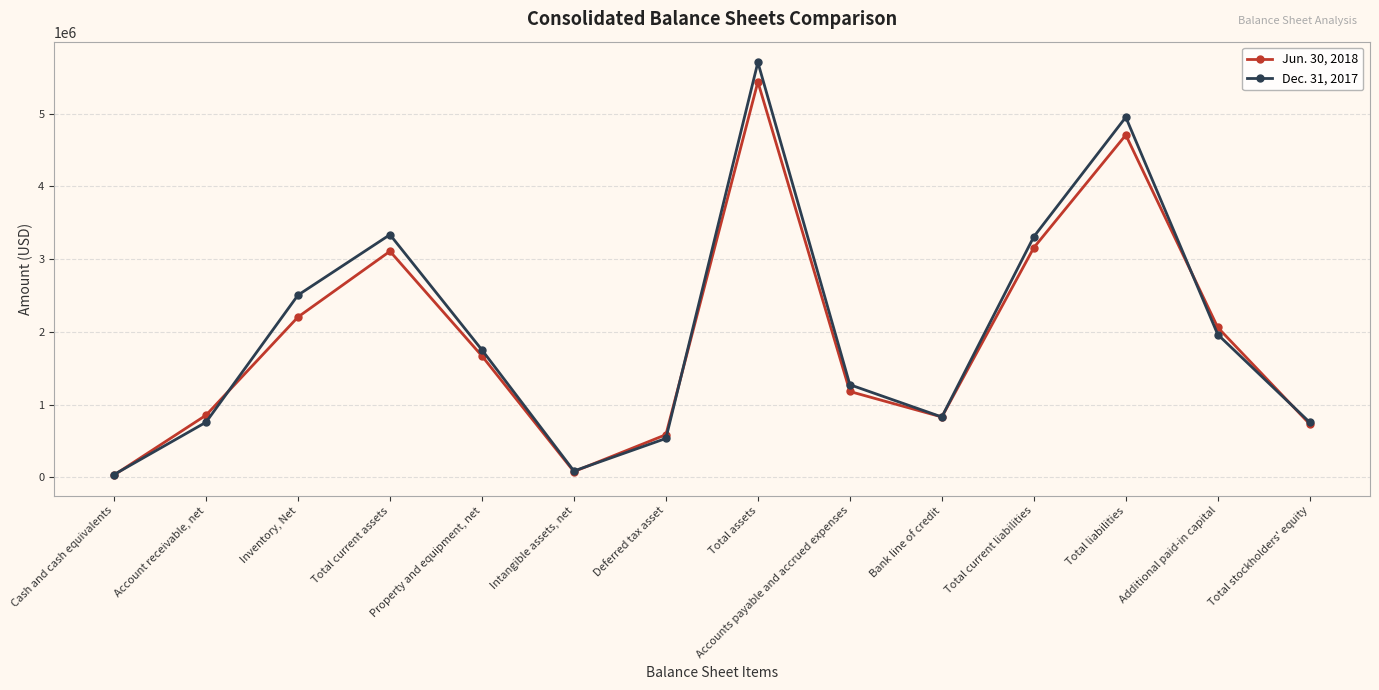

What position from the right is Bank line of credit?

5